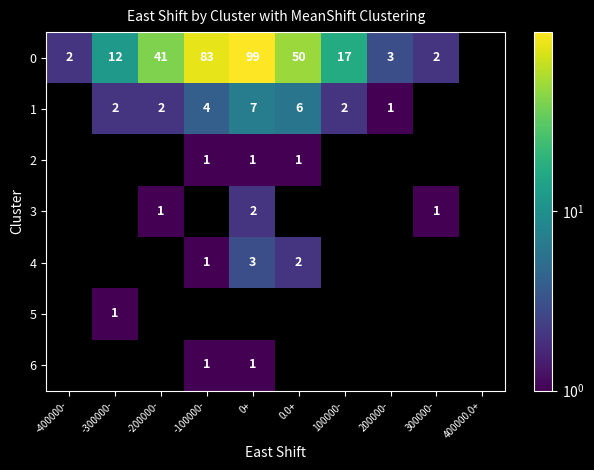

At which category does the chart reach its peak across all series?

0+